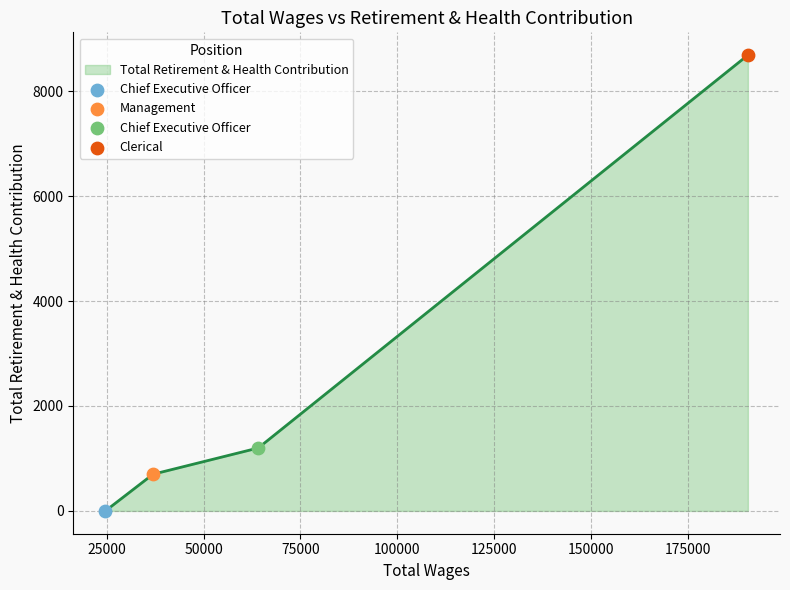

Between 64111.0 and 24636.0, which is larger?

64111.0